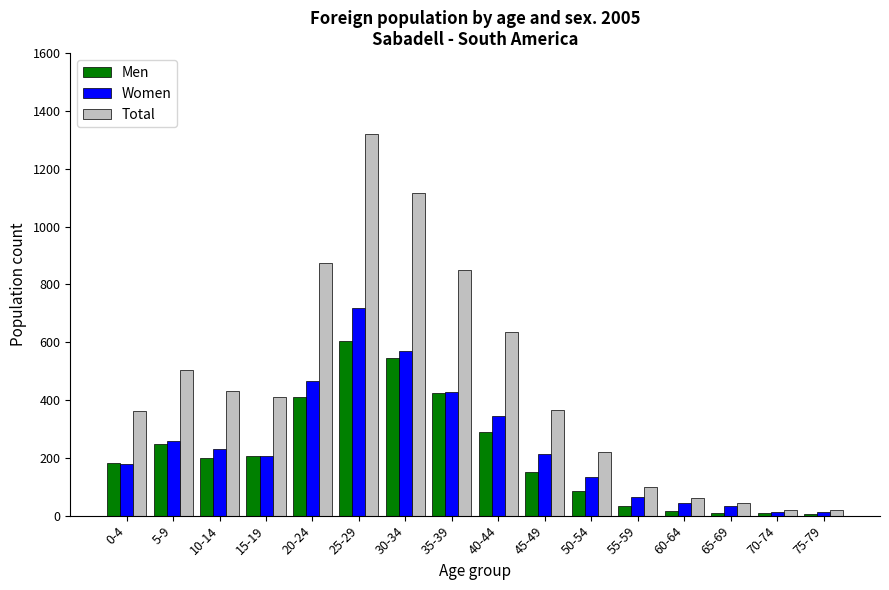

How many distinct data groups are displayed?

3